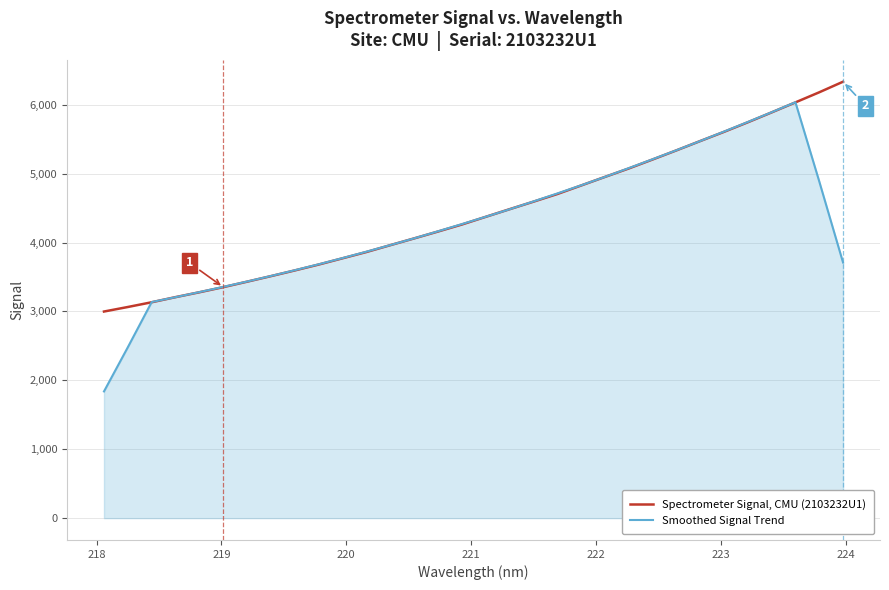

Which series has the largest range (max minus min)?

Smoothed Signal Trend